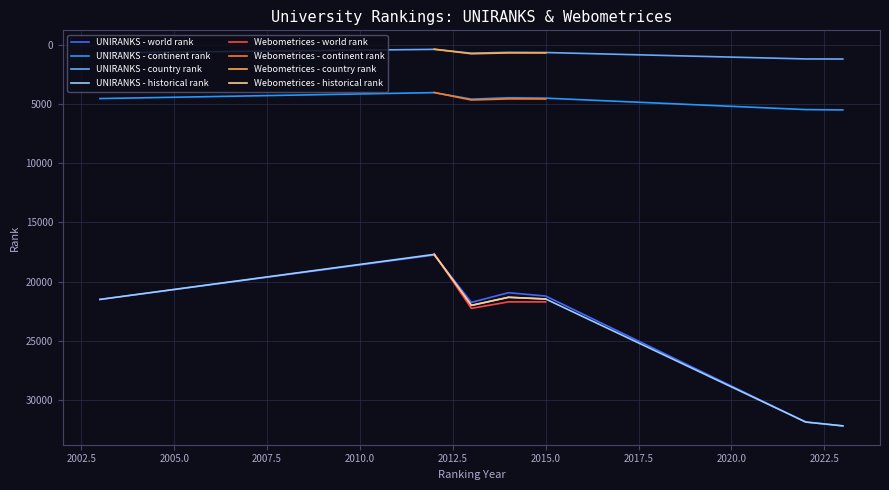

The UNIRANKS - country rank series shows 1189.0 at 2022. True or false?

True